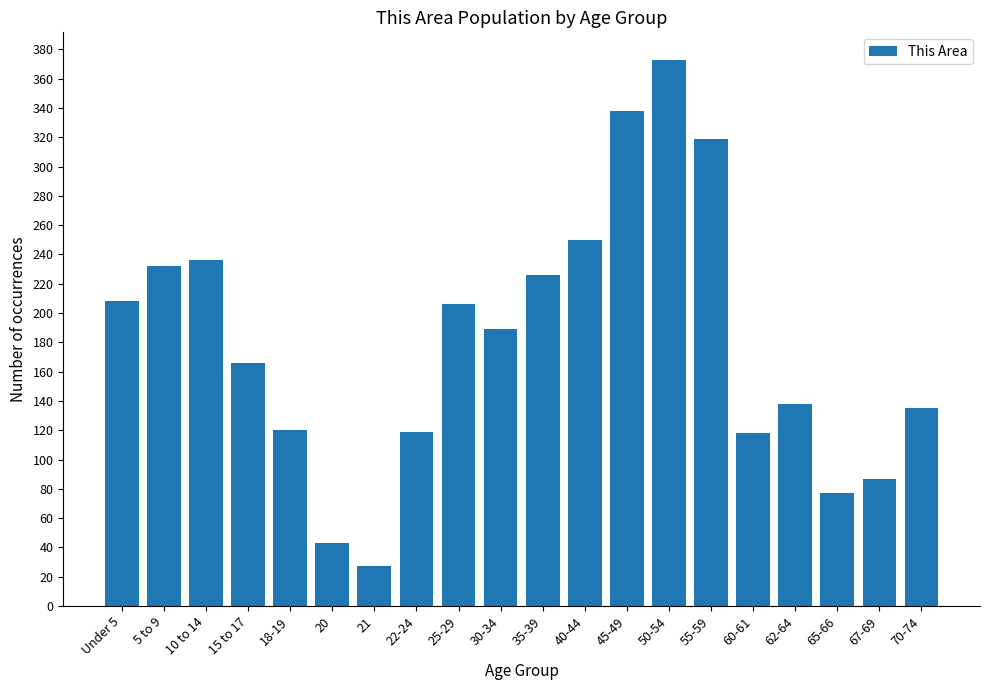

The value at 62-64 is 138. True or false?

True